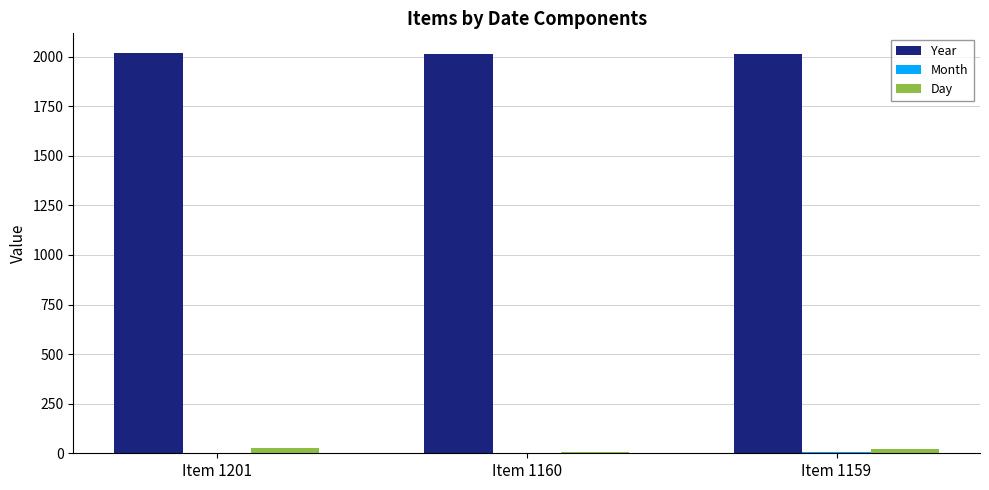

The Year series shows 2012 at Item 1159. True or false?

True